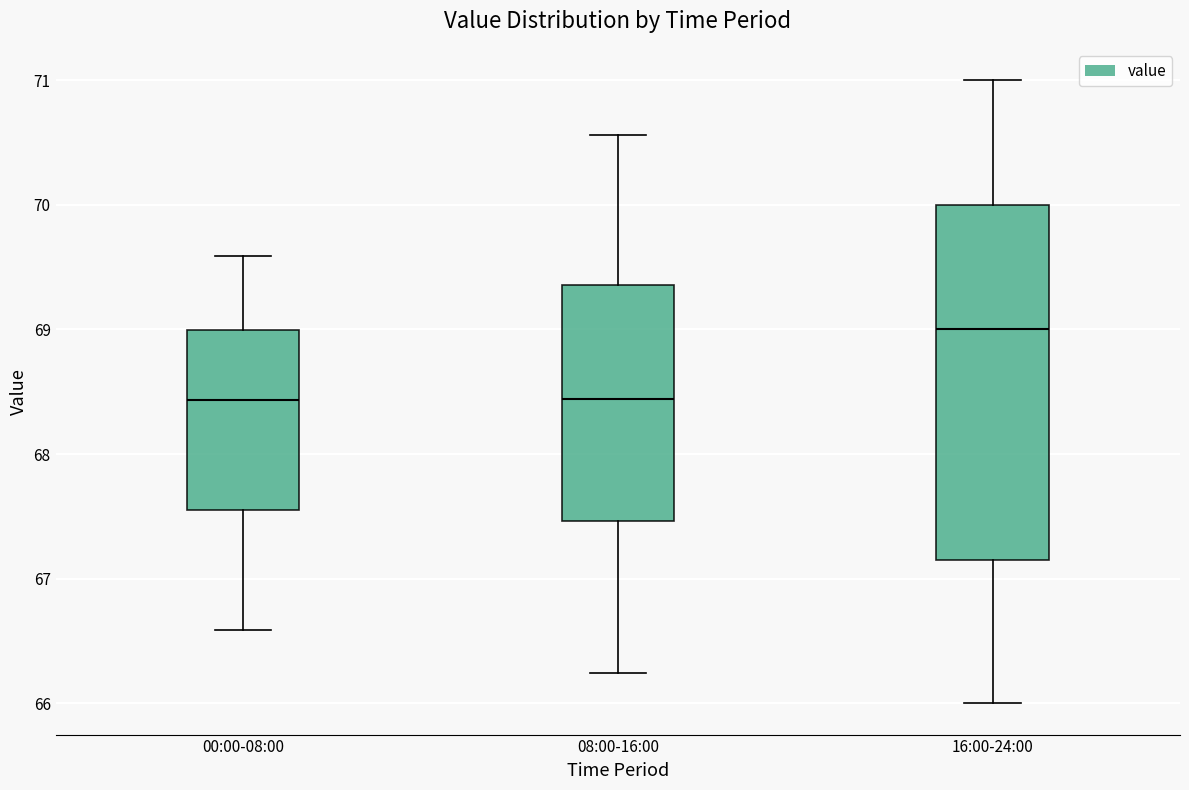

Reading left to right, read every box against the y-axis: the position of its median line, the range the box covers, and the ends of its whiskers. The values are not printed on the chart, so give them approximately, as read against the axis.

00:00-08:00: median 68.4, box 67.6 to 69.0, whiskers 66.6 to 69.6
08:00-16:00: median 68.4, box 67.5 to 69.4, whiskers 66.2 to 70.6
16:00-24:00: median 69.0, box 67.2 to 70.0, whiskers 66.0 to 71.0